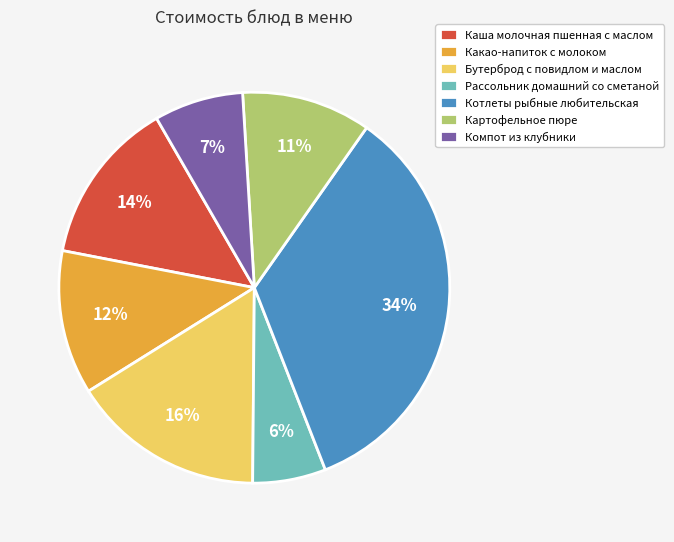

Is it true that Компот из клубники is 20% of the pie?

False